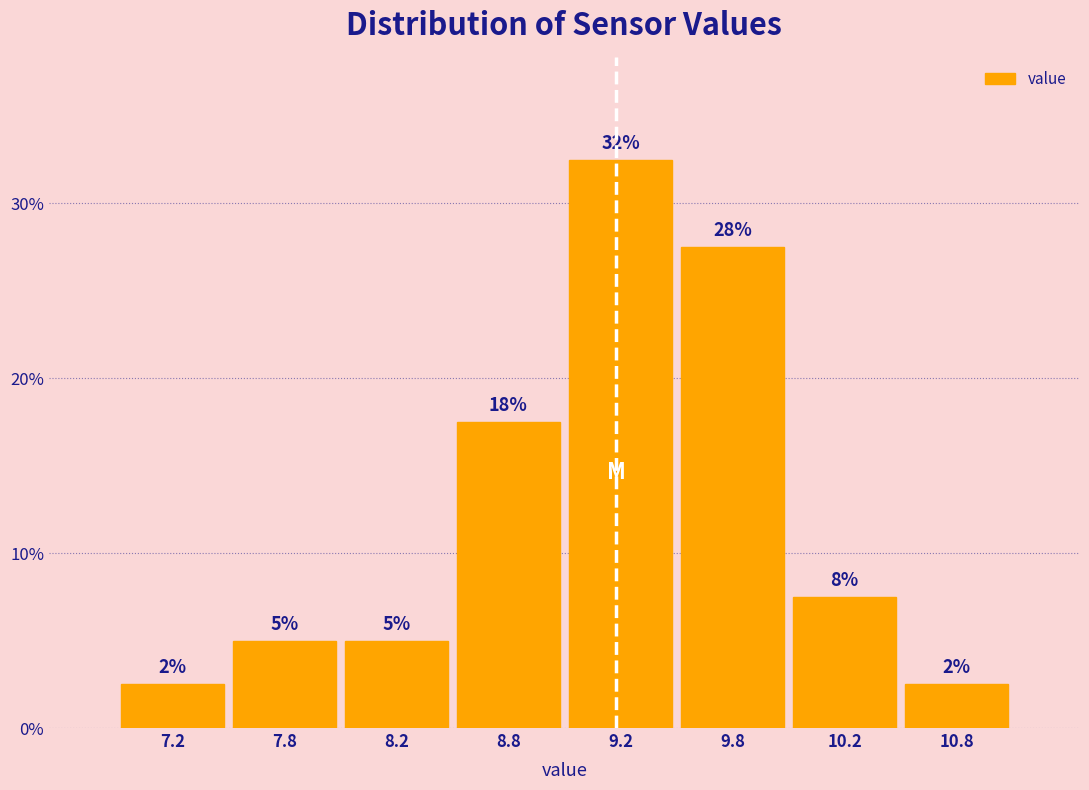

How many bars are there in total?

8